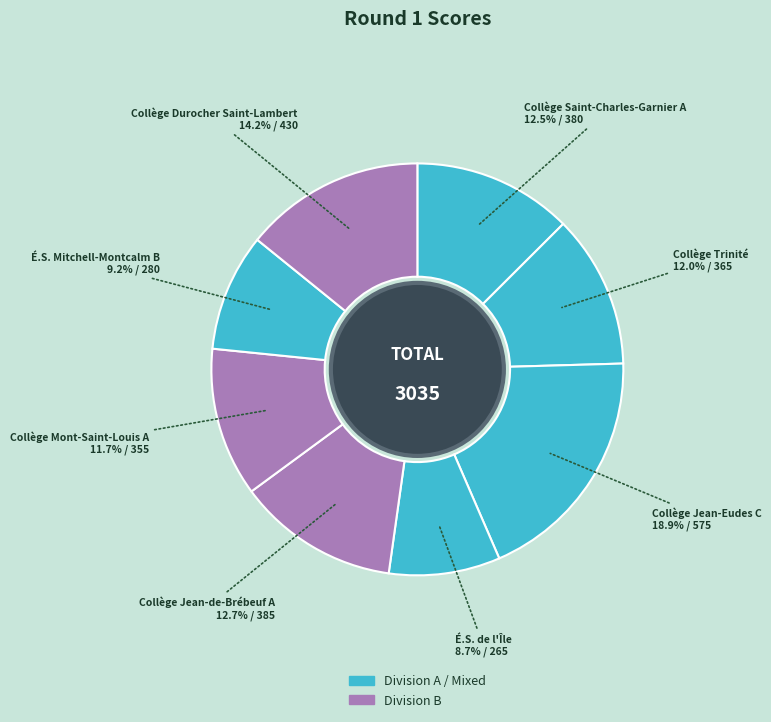

How many segments does this pie chart have?

8